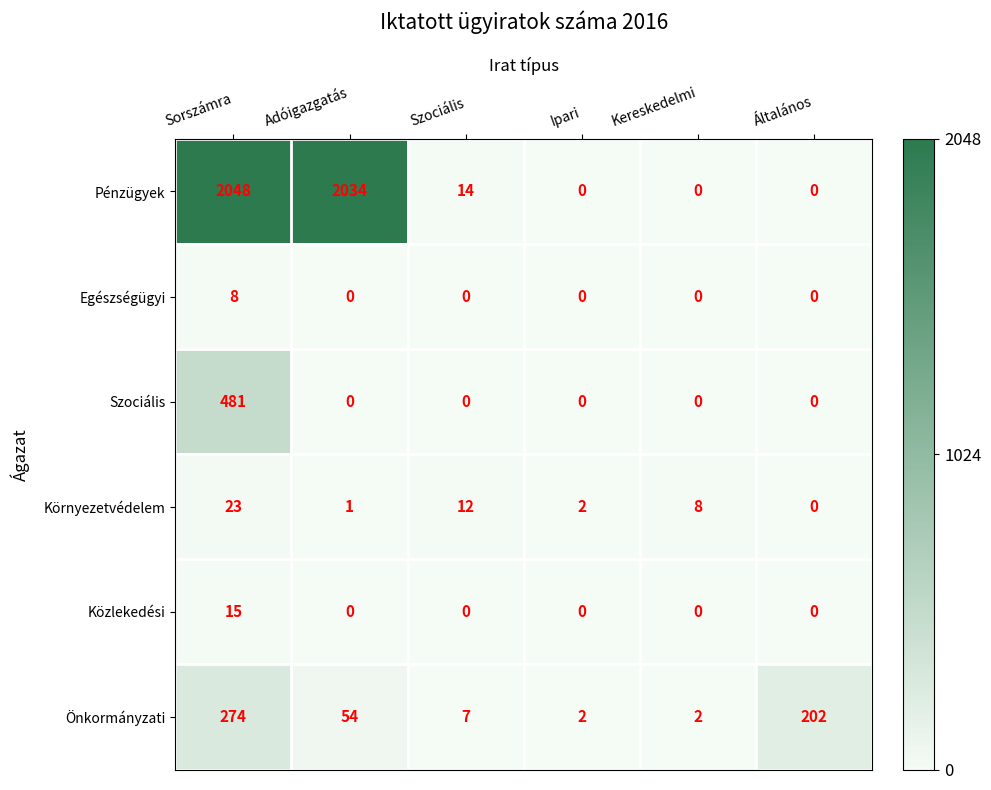

Is it true that Pénzügyek equals 0 at Ipari?

True